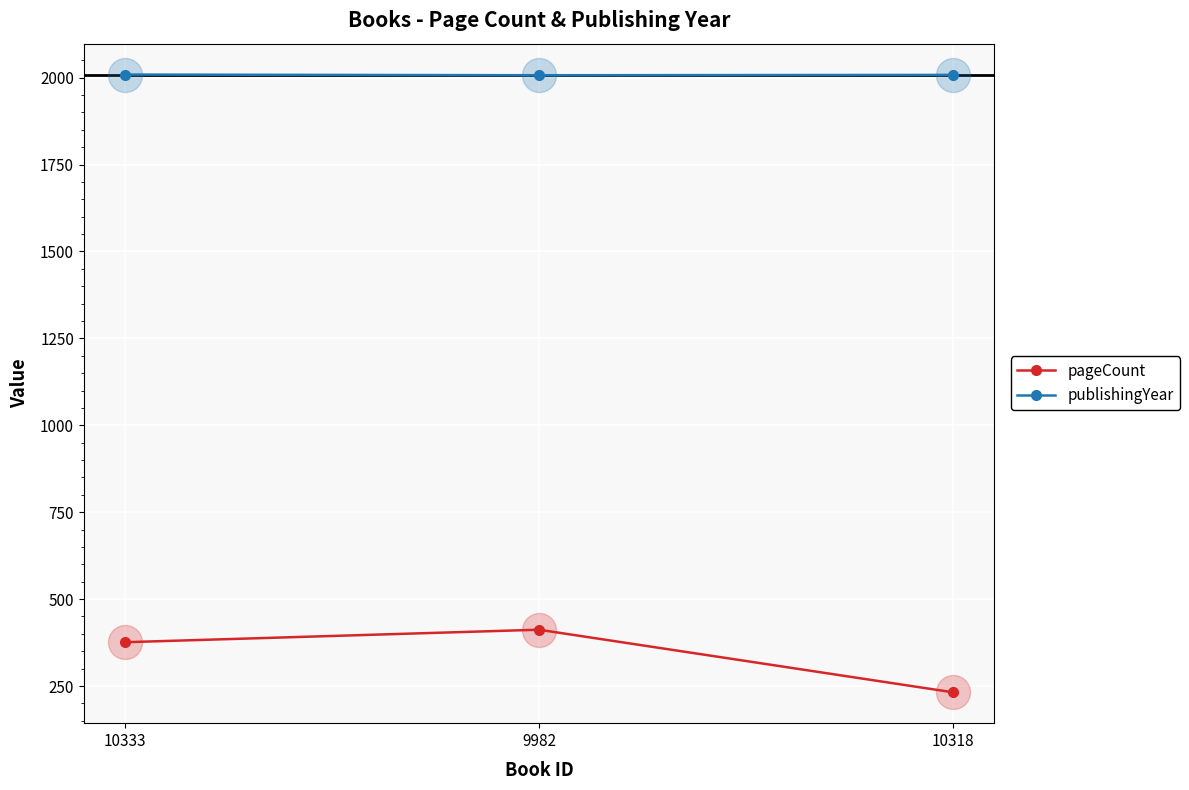

At how many categories does at least one series exceed 1004?

3